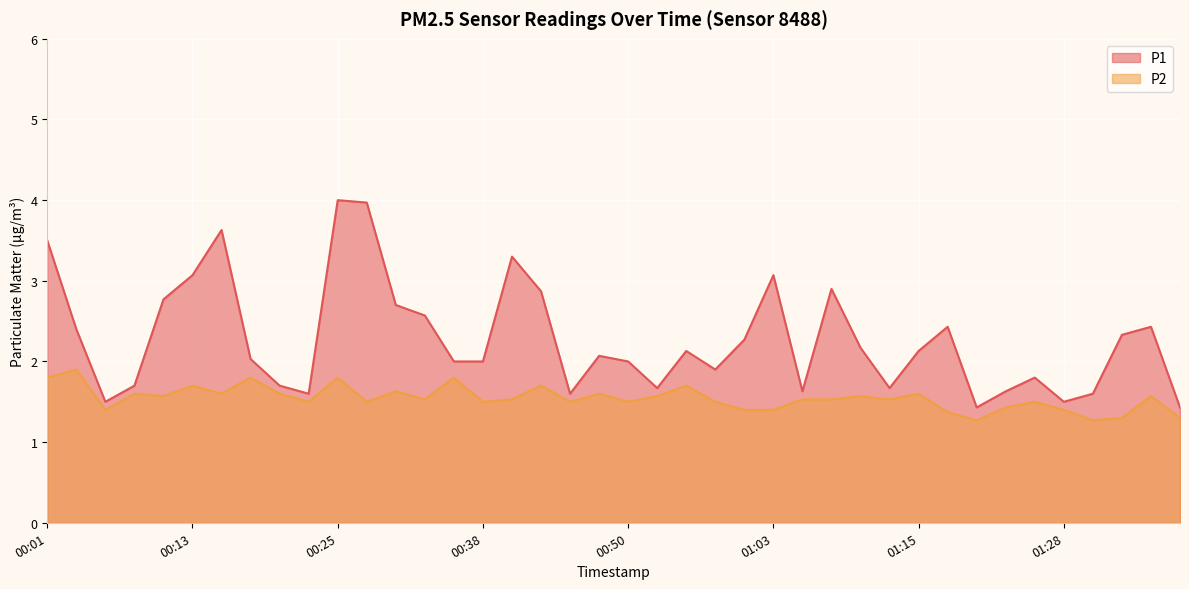

What are all the series names shown in the legend?

P1, P2